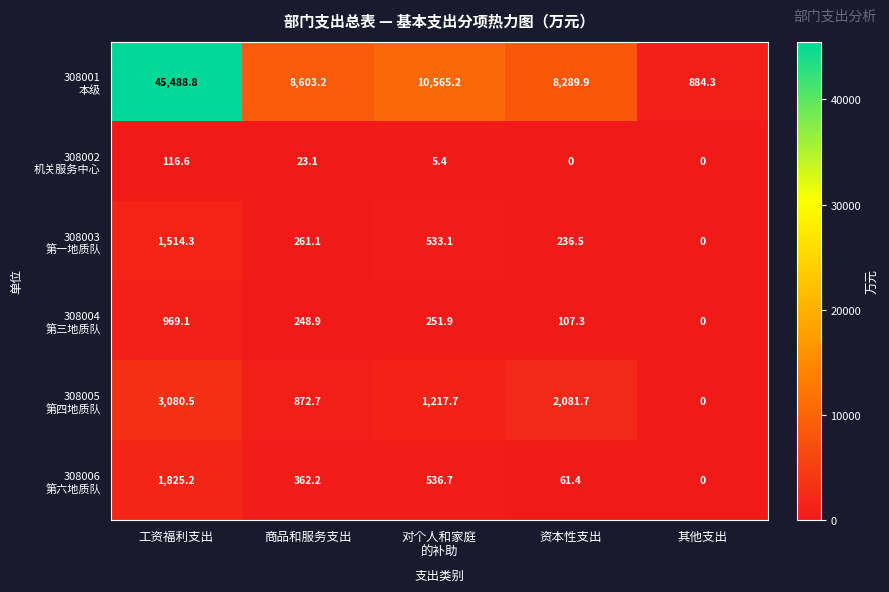

At which category is the sum across all series the highest?

工资福利支出